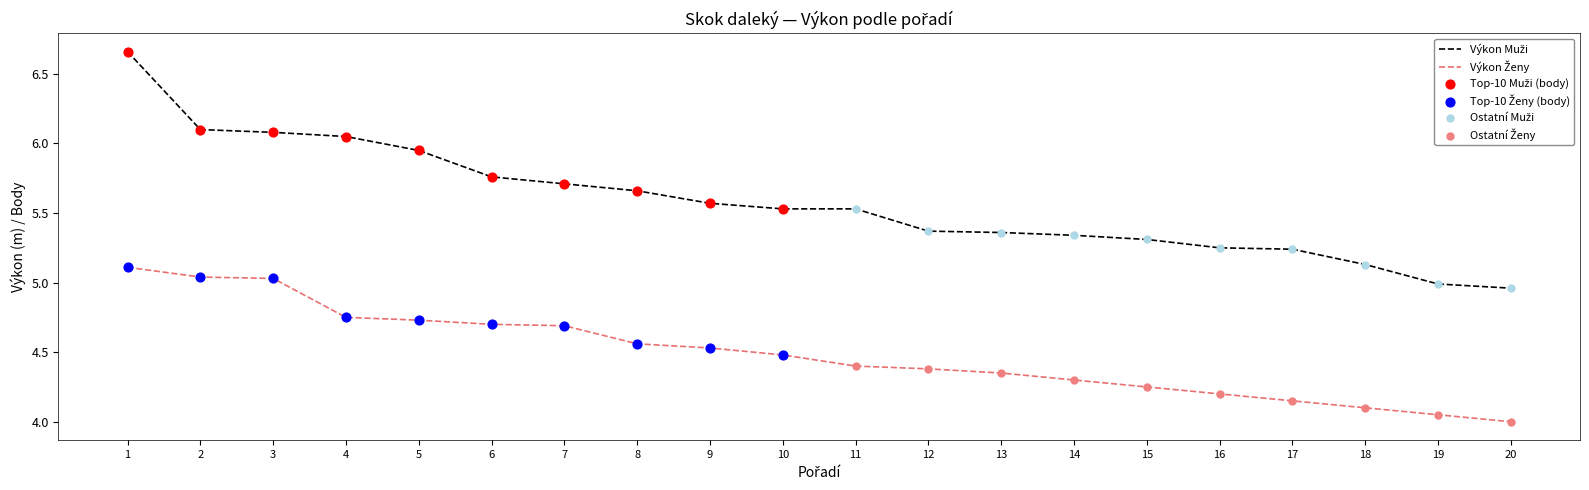

What is the total value across all series at 10?

10.0